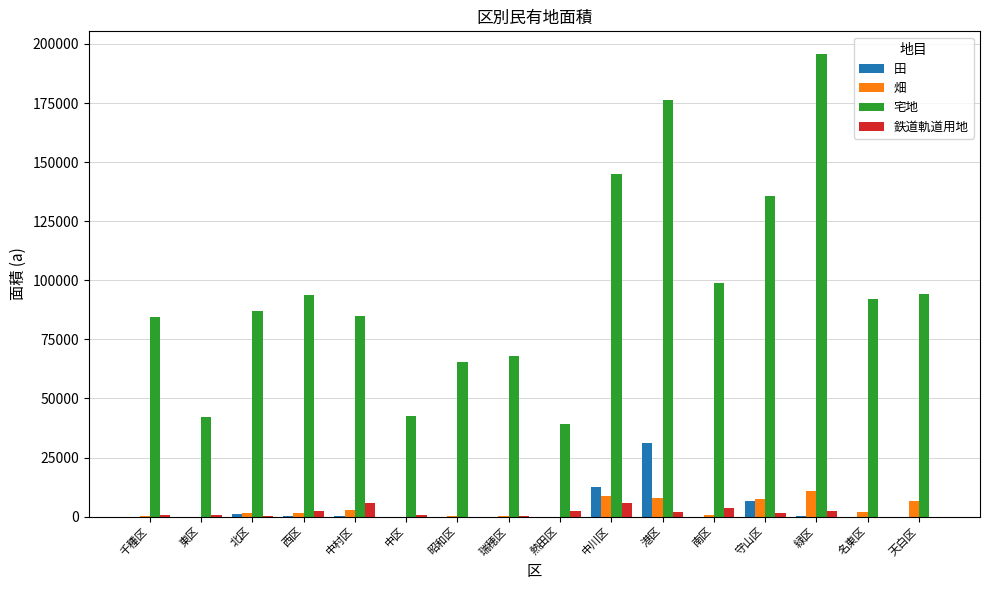

How many groups of bars are there?

16